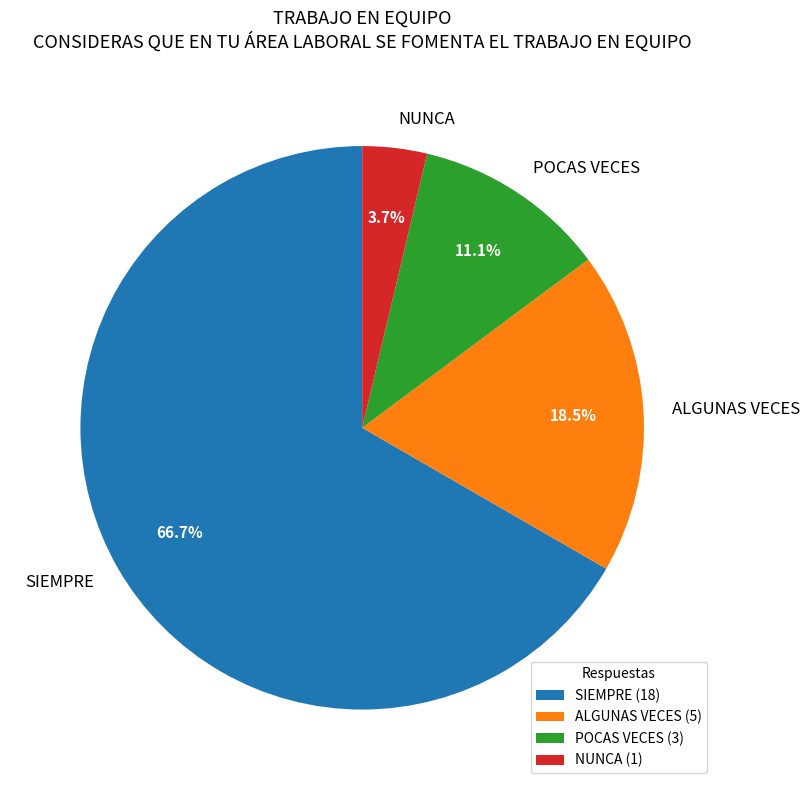

To the nearest percent, what percentage of the pie is POCAS VECES?

11%